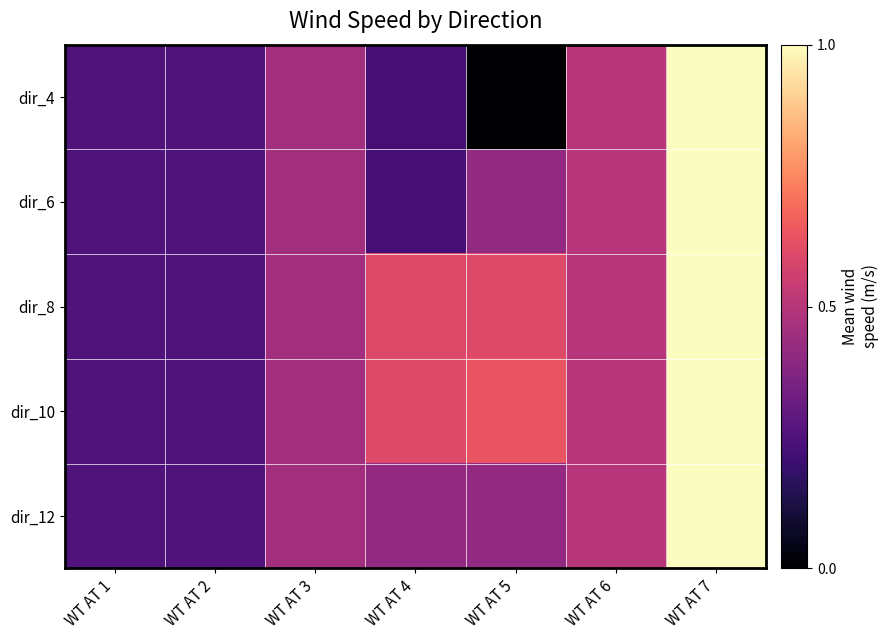

Reading left to right, extract all data points from this chart.

dir_4: WT AT 1=0.2	WT AT 2=0.2	WT AT 3=0.4	WT AT 4=0.2	WT AT 5=0.0	WT AT 6=0.5	WT AT 7=1.0
dir_6: WT AT 1=0.2	WT AT 2=0.2	WT AT 3=0.4	WT AT 4=0.2	WT AT 5=0.4	WT AT 6=0.5	WT AT 7=1.0
dir_8: WT AT 1=0.2	WT AT 2=0.2	WT AT 3=0.4	WT AT 4=0.6	WT AT 5=0.6	WT AT 6=0.5	WT AT 7=1.0
dir_10: WT AT 1=0.2	WT AT 2=0.2	WT AT 3=0.4	WT AT 4=0.6	WT AT 5=0.6	WT AT 6=0.5	WT AT 7=1.0
dir_12: WT AT 1=0.2	WT AT 2=0.2	WT AT 3=0.4	WT AT 4=0.4	WT AT 5=0.4	WT AT 6=0.5	WT AT 7=1.0